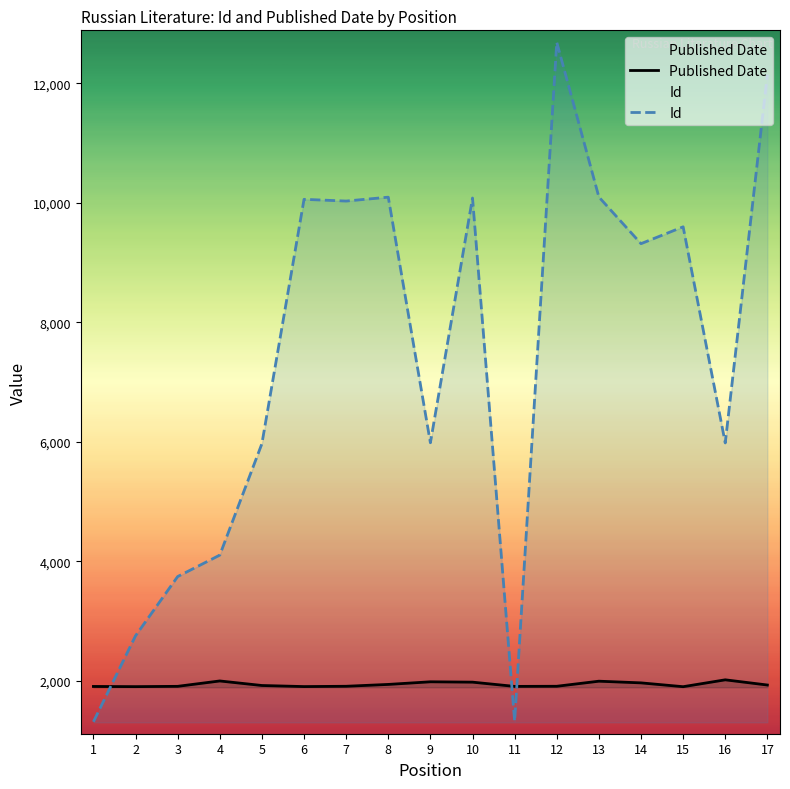

The Id series shows 10095 at 13. True or false?

True